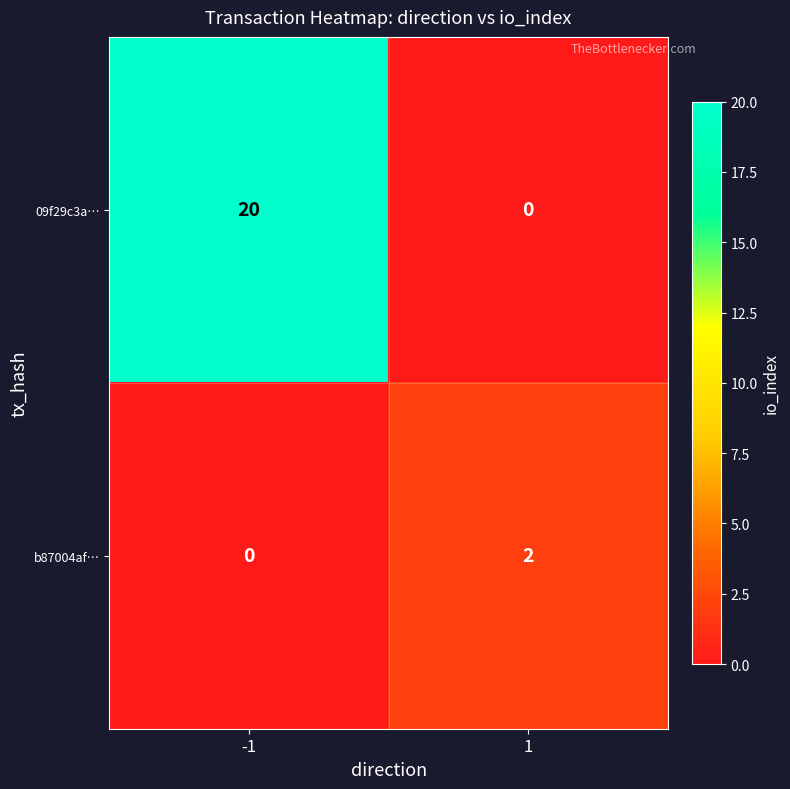

What is the average value of the 09f29c3a… series?

10